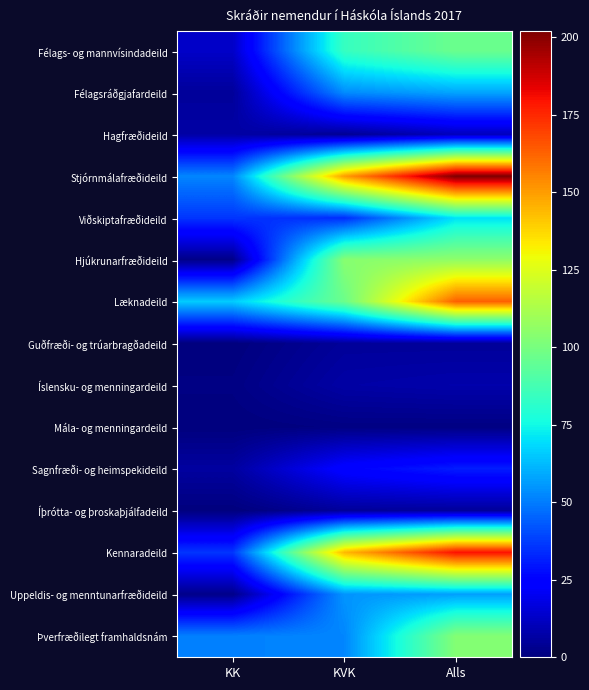

Which label corresponds to the largest value in the chart?

Alls